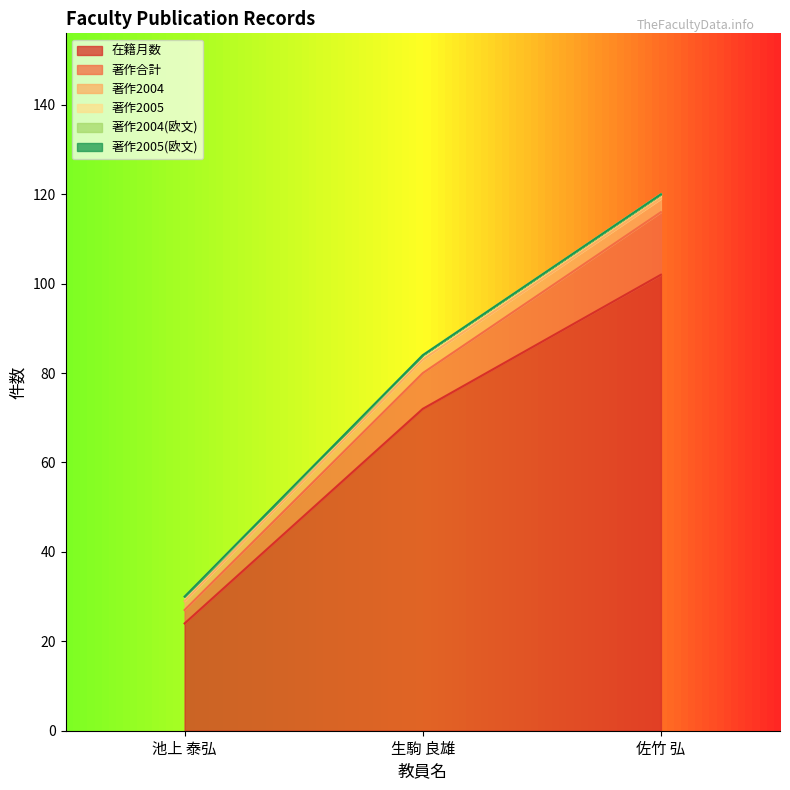

How many lines are shown in the chart?

6